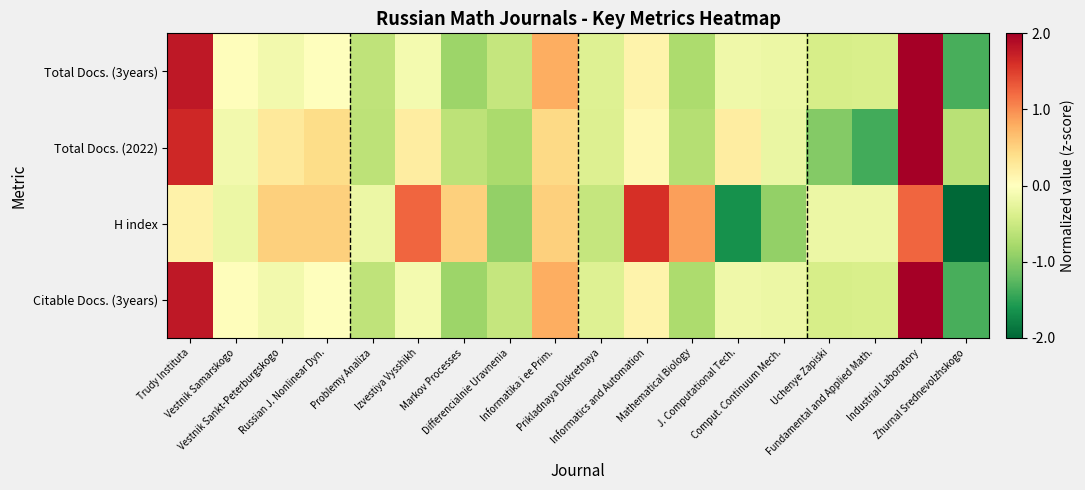

Rank the series by their maximum value, from highest to lowest.

Total Docs. (3years), Citable Docs. (3years), Total Docs. (2022), H index